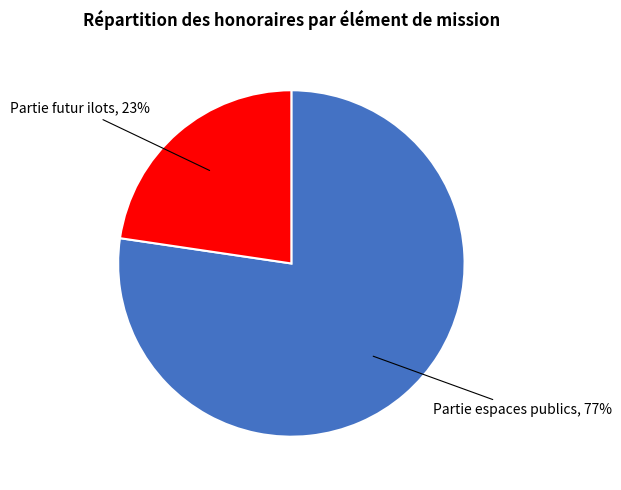

Is there any slice that represents more than half of the pie?

Yes